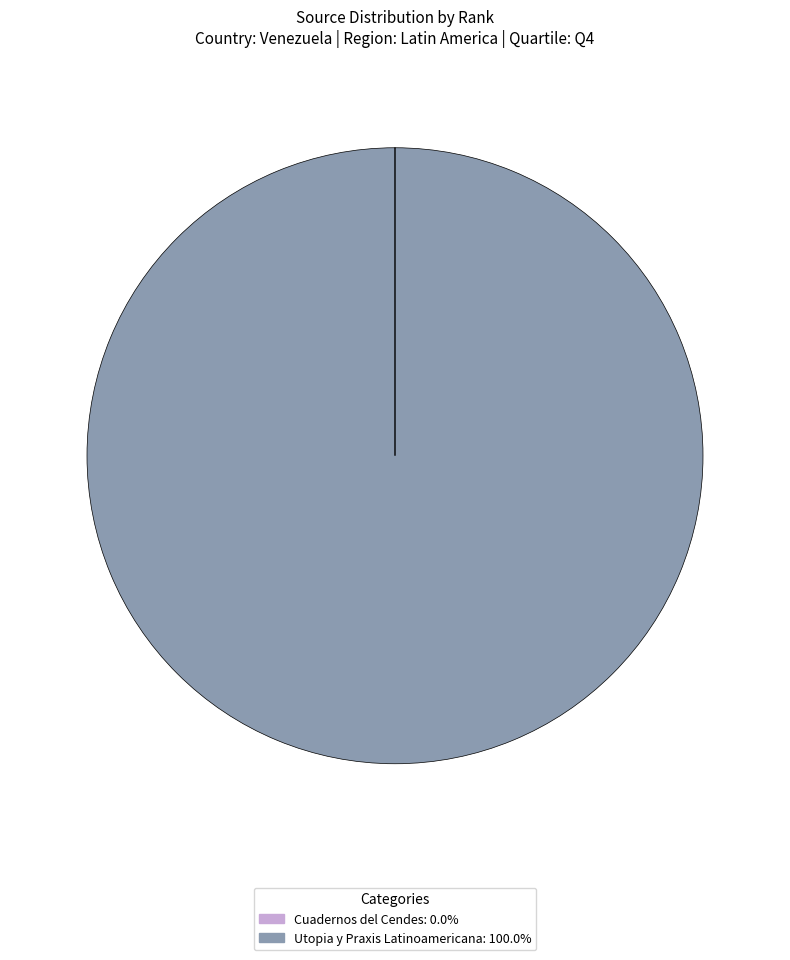

Does Utopia y Praxis Latinoamericana represent more than half of the total?

Yes